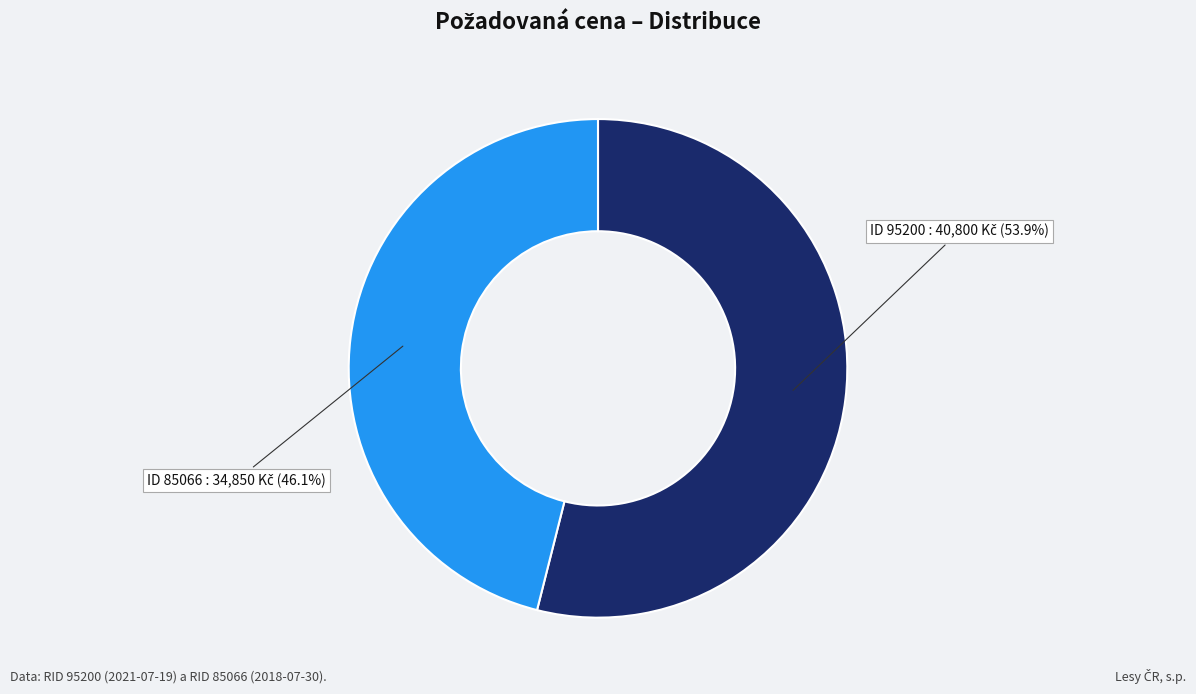

Does any single category account for the majority?

Yes